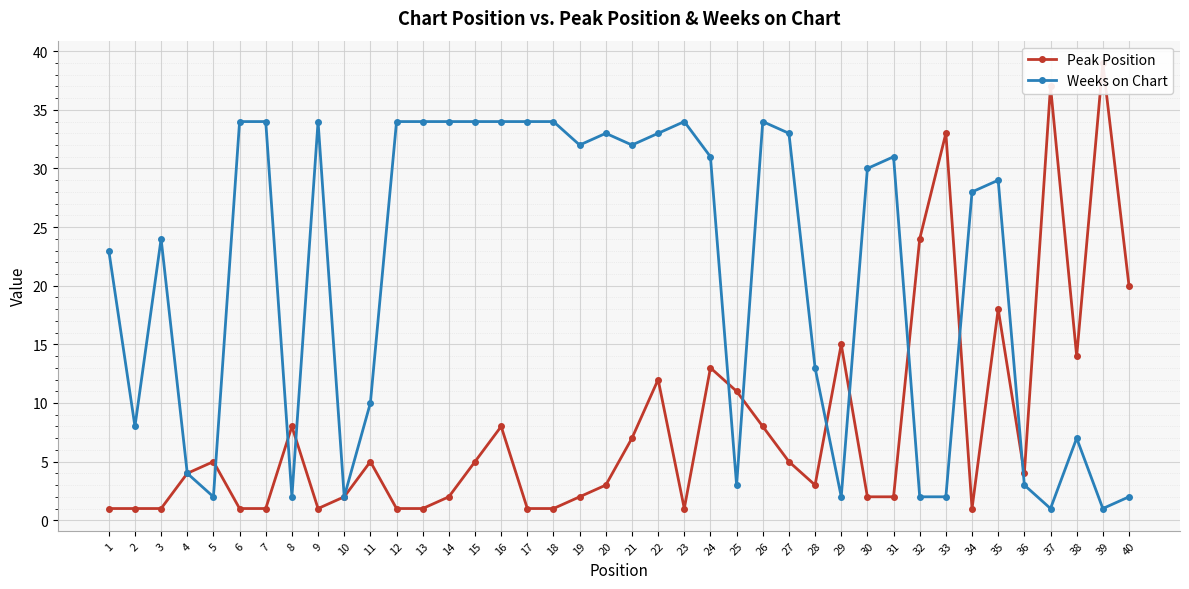

Which series changed the most between 4 and 21?

Weeks on Chart